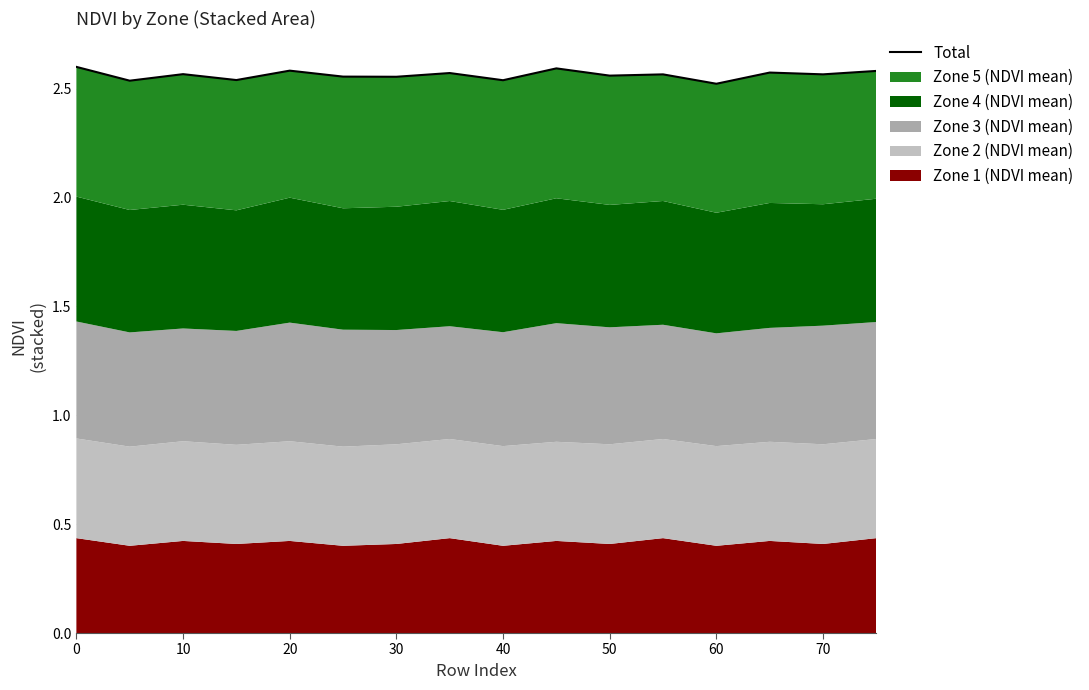

What is the minimum value shown in the chart?

2.5